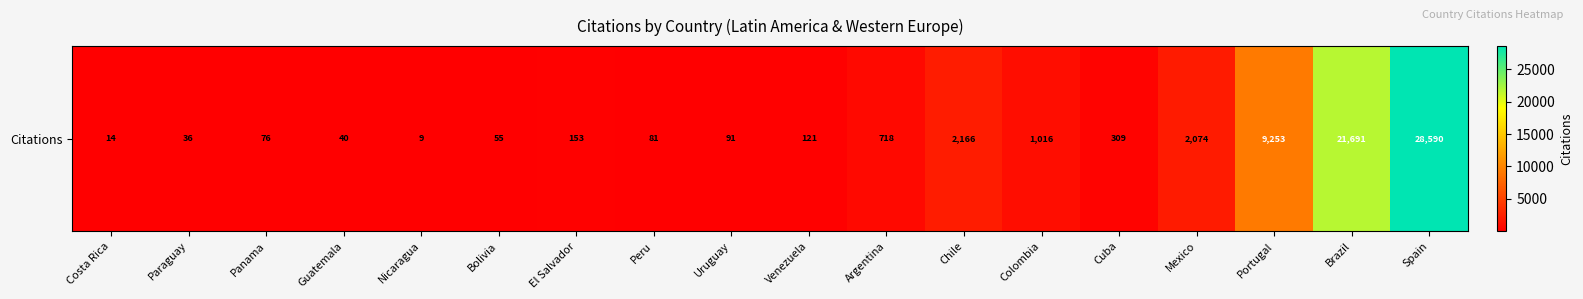

Reading left to right, what are all the values shown in this chart?

Costa Rica=14	Paraguay=36	Panama=76	Guatemala=40	Nicaragua=9	Bolivia=55	El Salvador=153	Peru=81	Uruguay=91	Venezuela=121	Argentina=718	Chile=2166	Colombia=1016	Cuba=309	Mexico=2074	Portugal=9253	Brazil=21691	Spain=28590